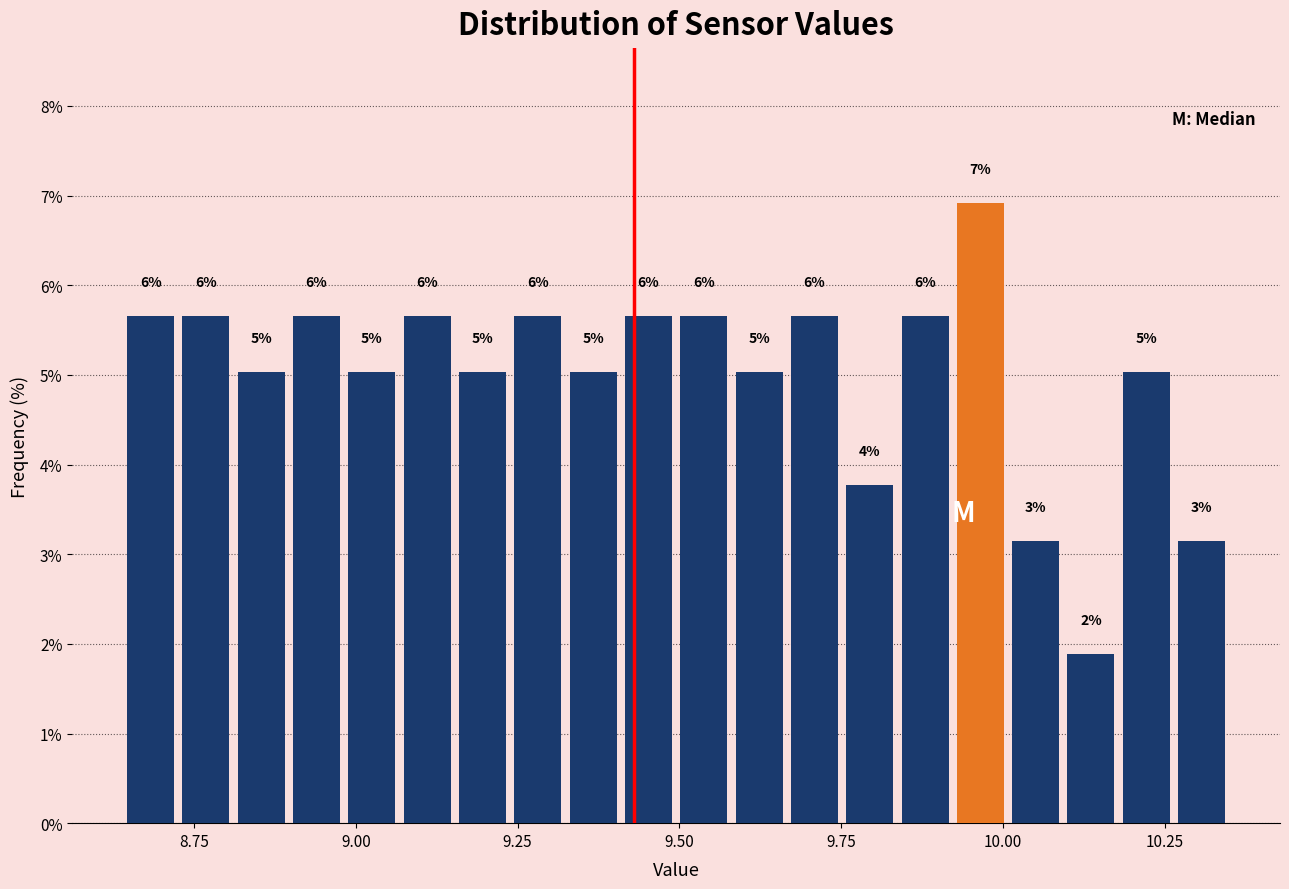

Read against the x-axis, roughly where is the centre of the tallest bar?

9.95